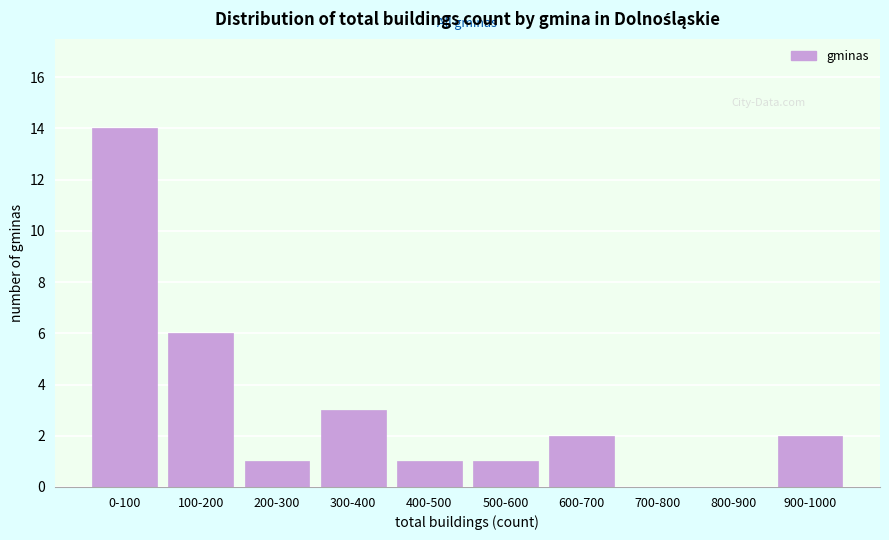

Reading left to right, extract all data points from this chart.

0-100=14	100-200=6	200-300=1	300-400=3	400-500=1	500-600=1	600-700=2	700-800=0	800-900=0	900-1000=2